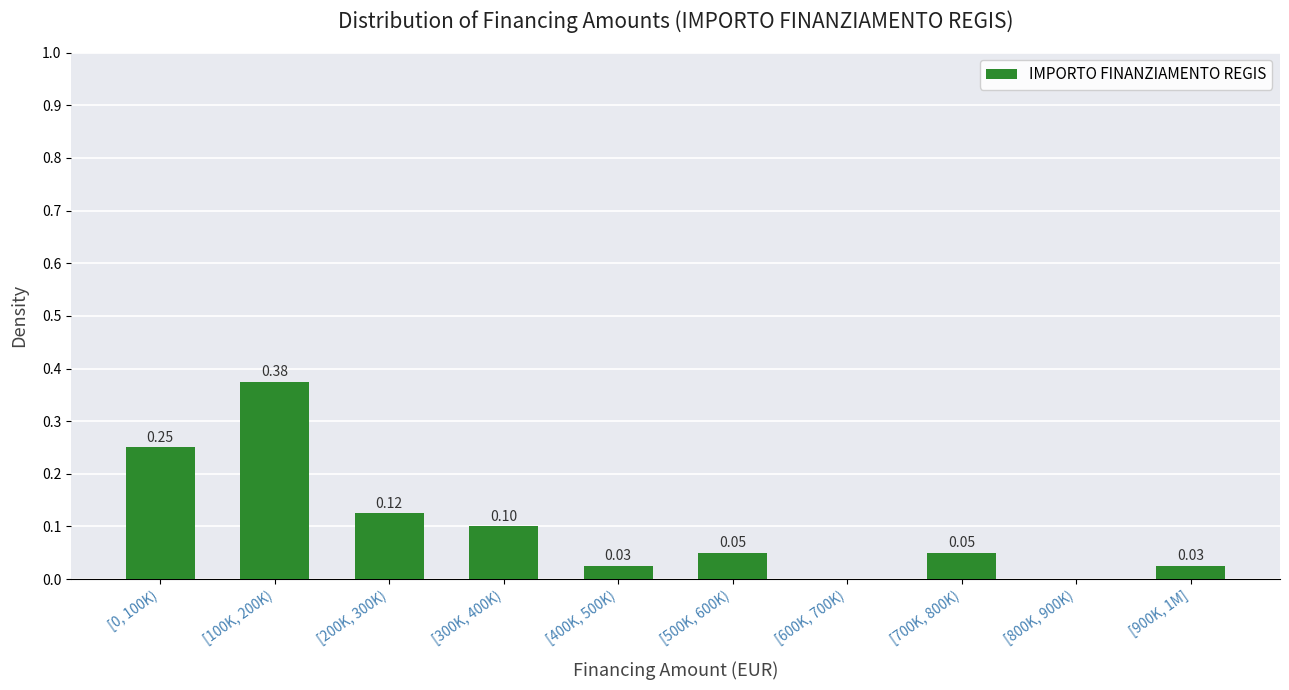

What is the sum of all values?

1.0